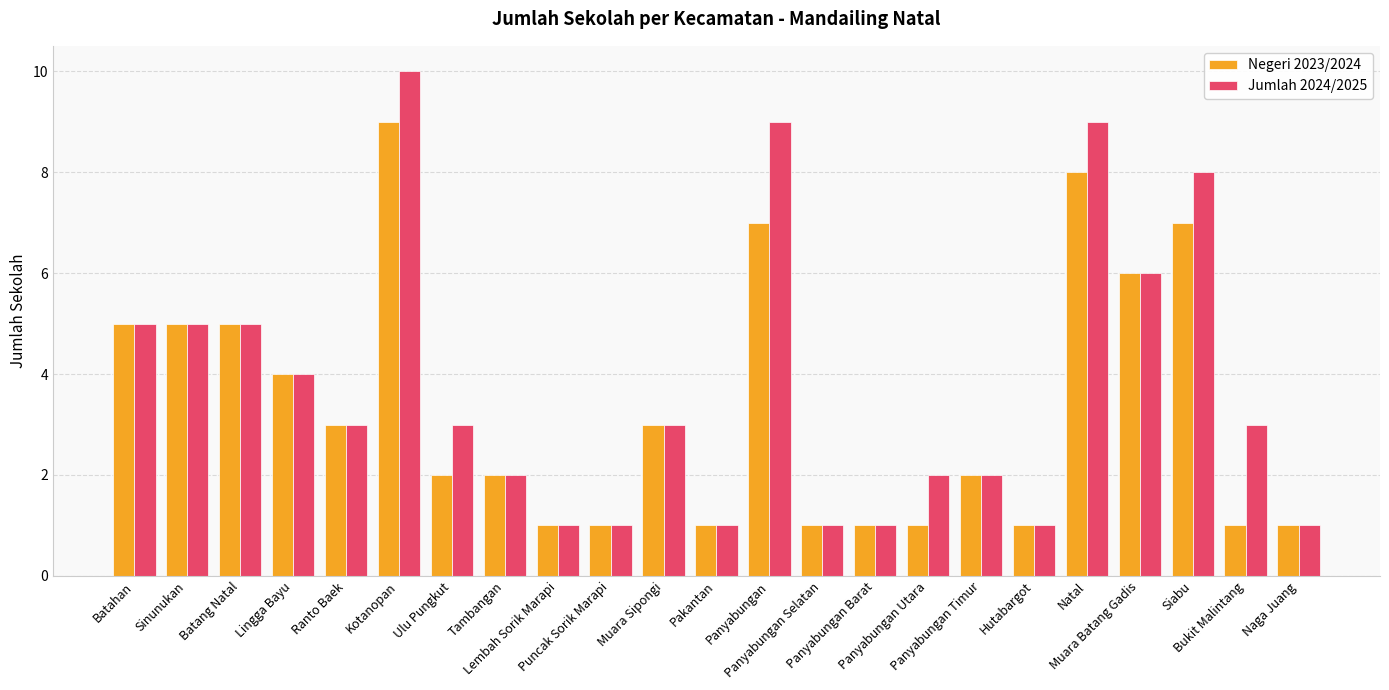

What is the sum of all Negeri 2023/2024 values?

77